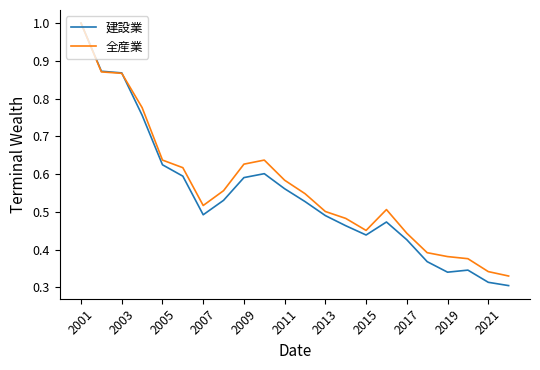

Which series has the largest range (max minus min)?

建設業